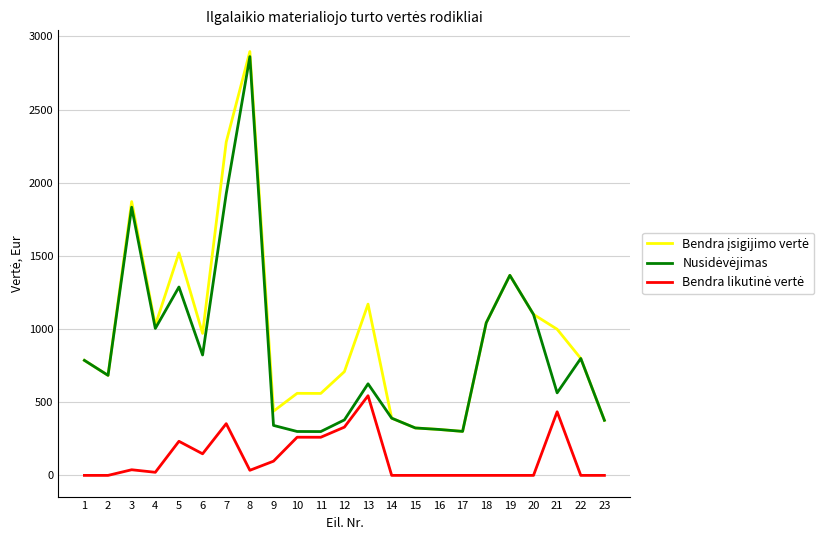

How many lines are shown in the chart?

3